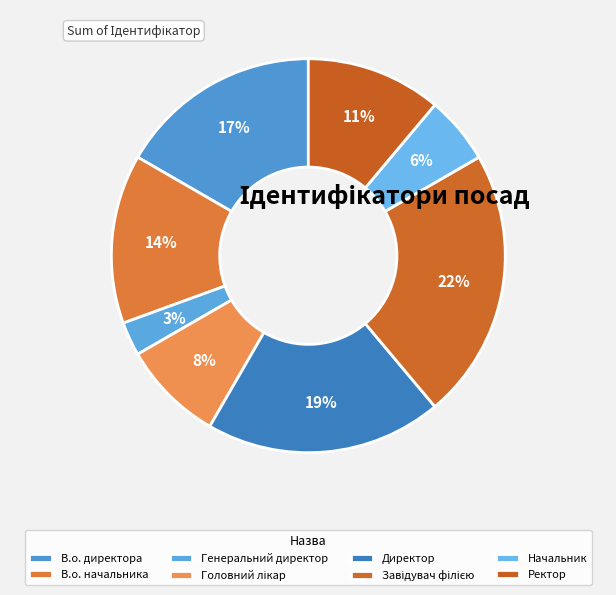

To the nearest percent, what is the average slice percentage?

12%